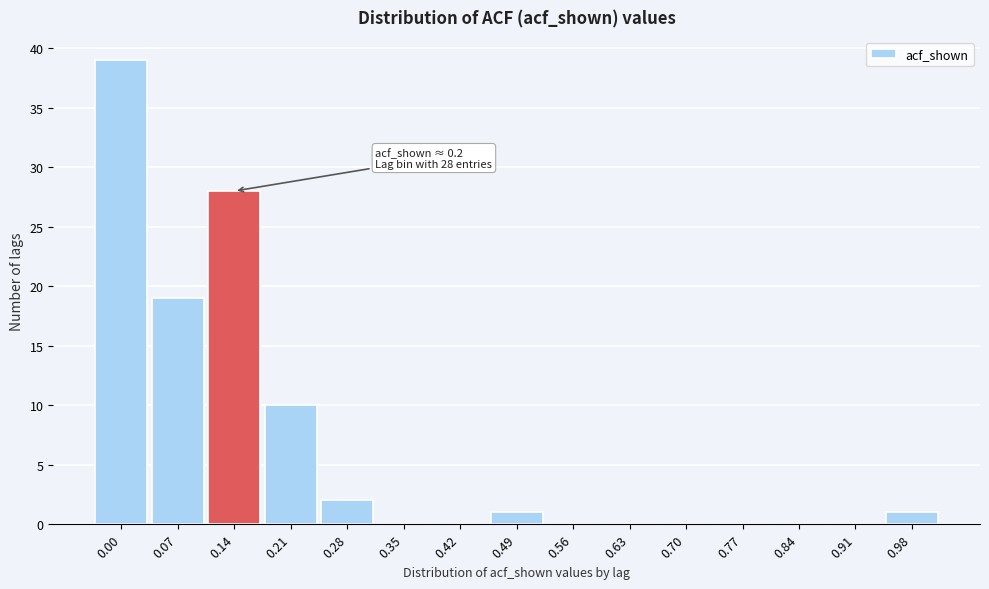

Reading left to right, list all the values displayed in this chart.

0.00=39	0.07=19	0.14=28	0.21=10	0.28=2	0.35=0	0.42=0	0.49=1	0.56=0	0.63=0	0.70=0	0.77=0	0.84=0	0.91=0	0.98=1